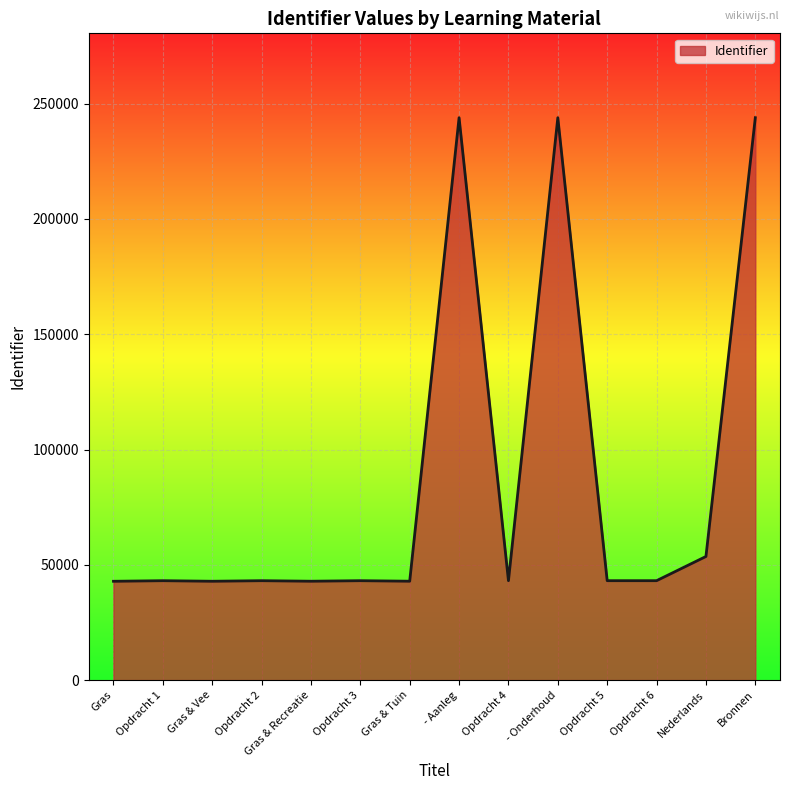

How many lines are shown in the chart?

1